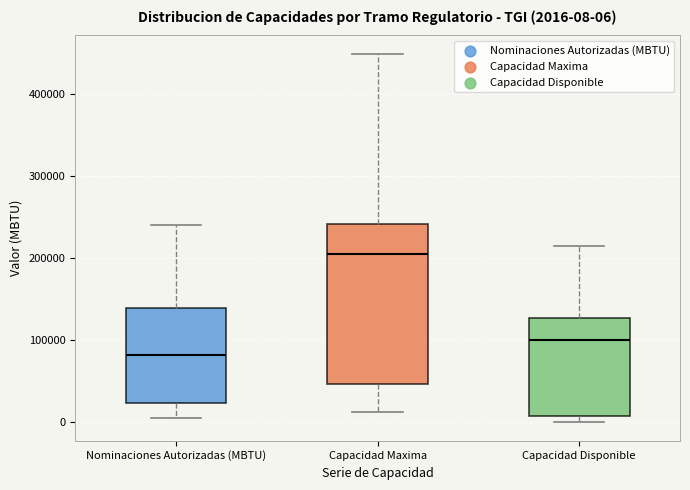

Which box has the highest median line?

Capacidad Maxima